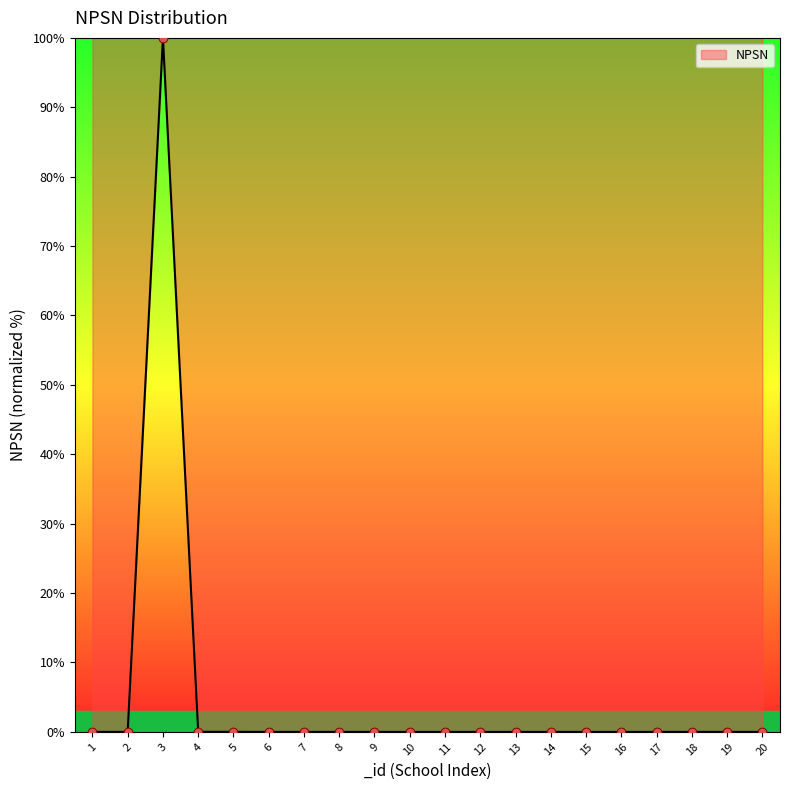

What is the maximum value shown in the chart?

100.0